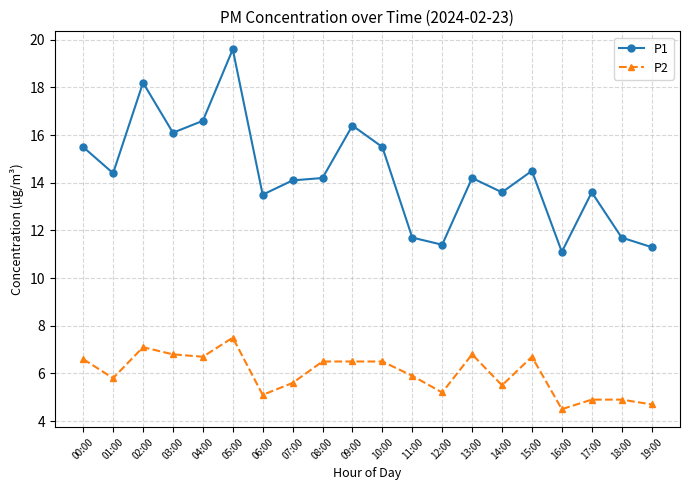

True or false: P1 and P2 intersect in this chart.

False